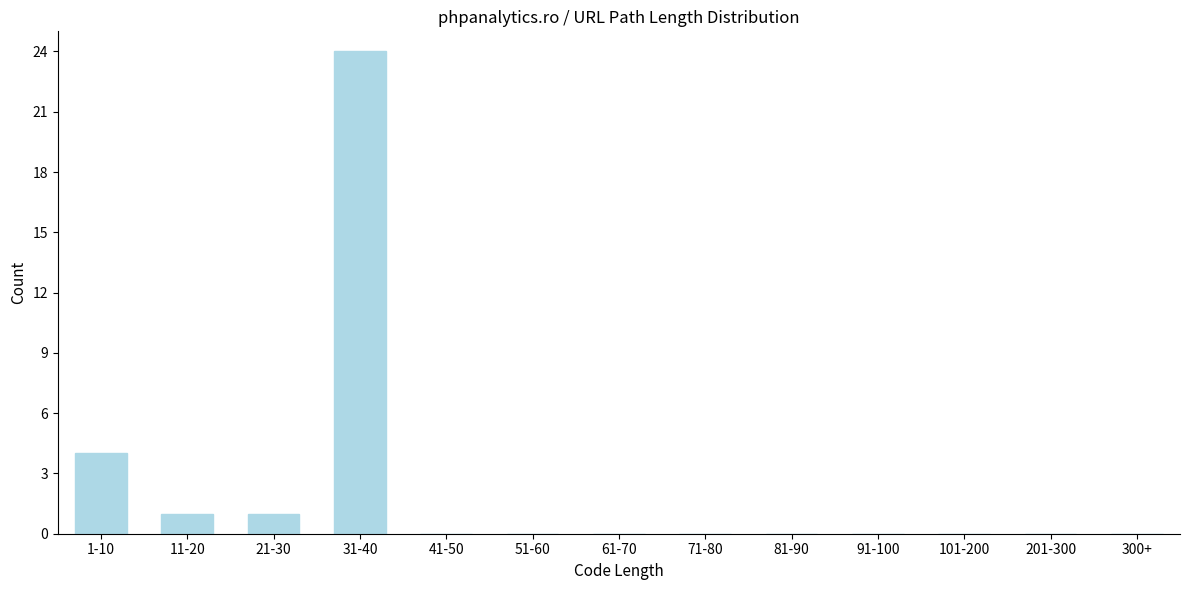

Reading left to right, list all the values displayed in this chart.

1-10=4	11-20=1	21-30=1	31-40=24	41-50=0	51-60=0	61-70=0	71-80=0	81-90=0	91-100=0	101-200=0	201-300=0	300+=0